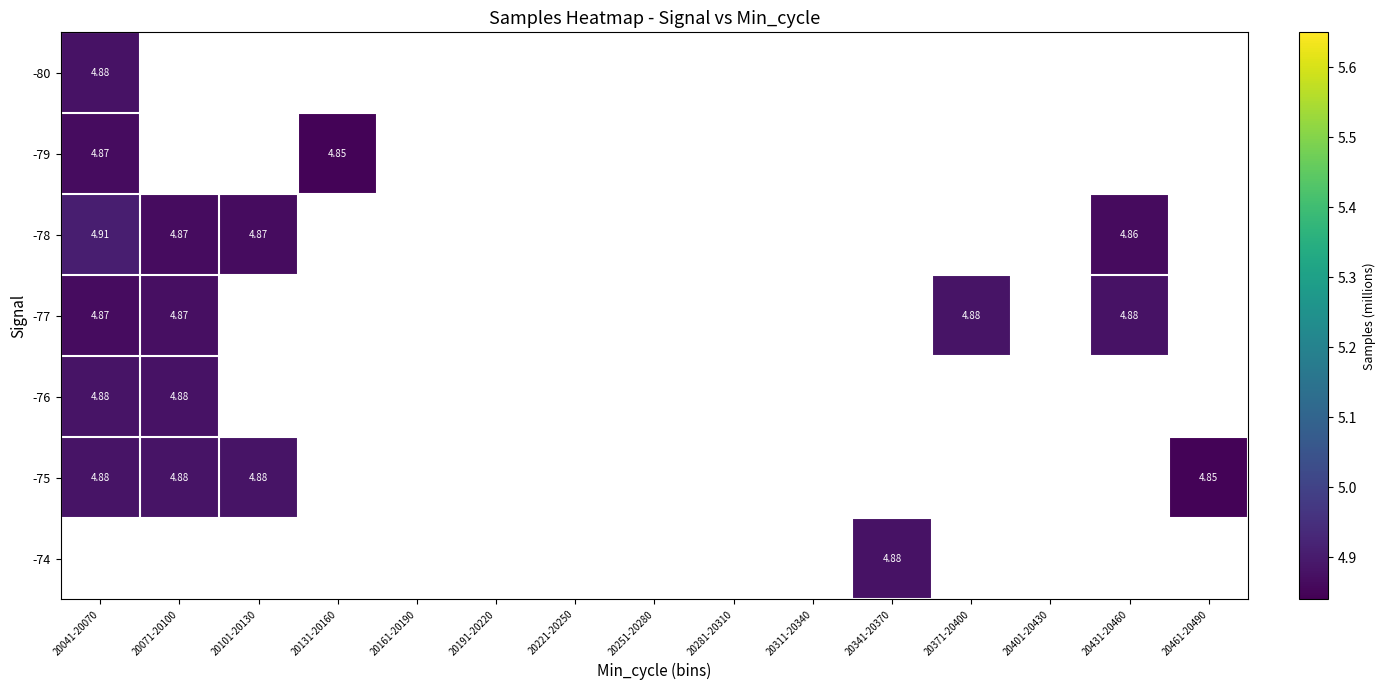

How many distinct data groups are displayed?

7